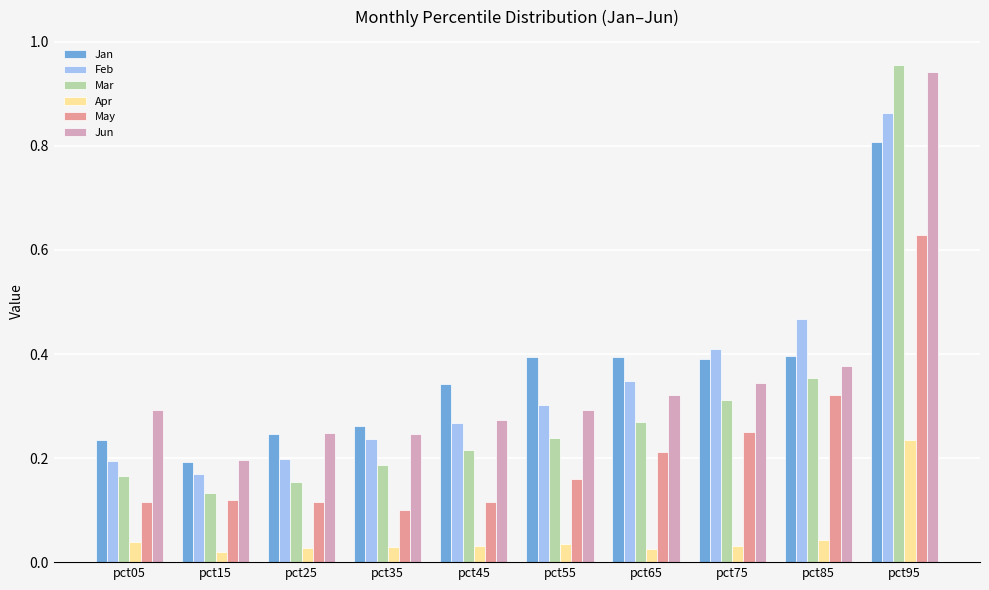

What is the value of the Jan bar at the 10th from the left?

0.8